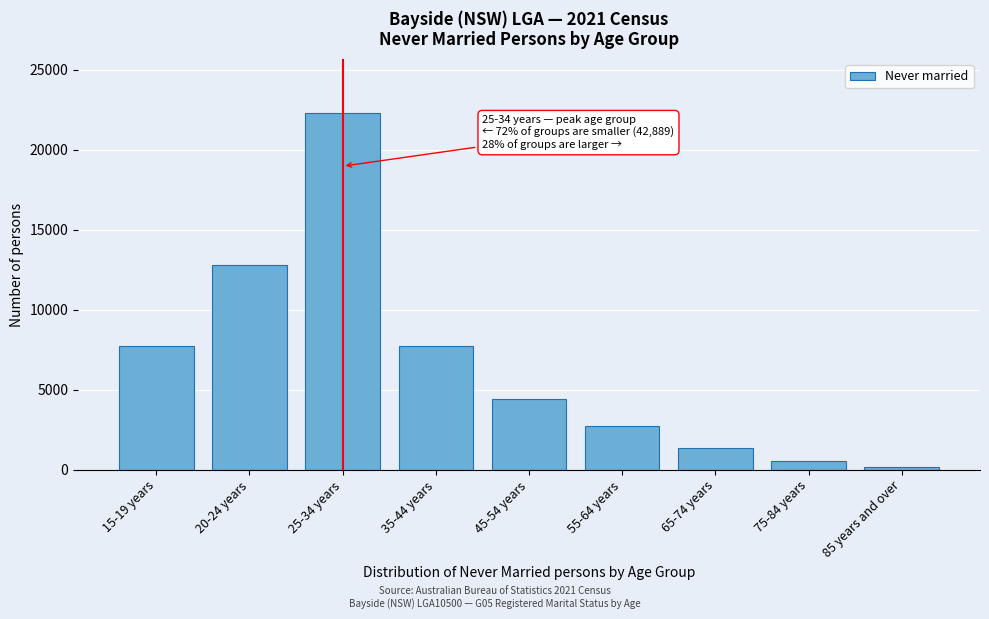

What is the average value?

6639